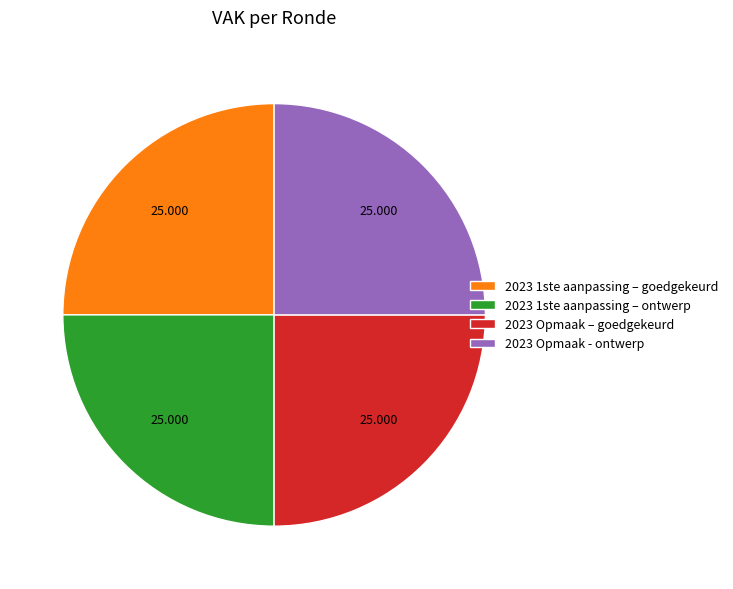

How many segments does this pie chart have?

4